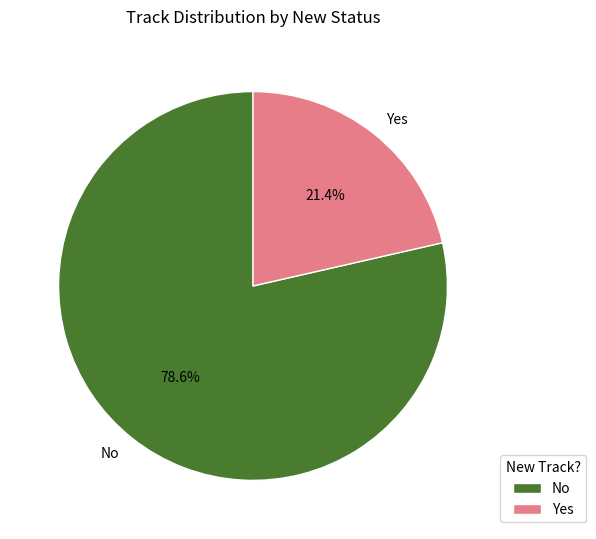

How many slices are in this pie chart?

2